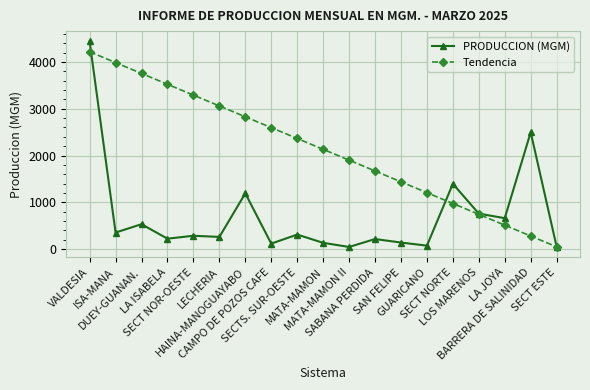

How many lines are shown in the chart?

2